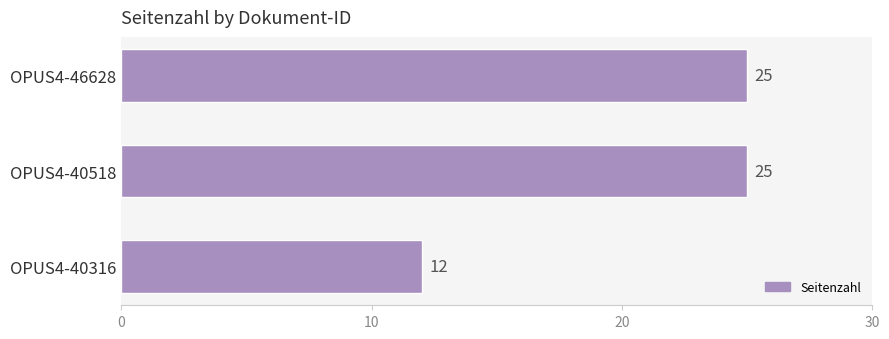

Does the chart contain any negative values?

No